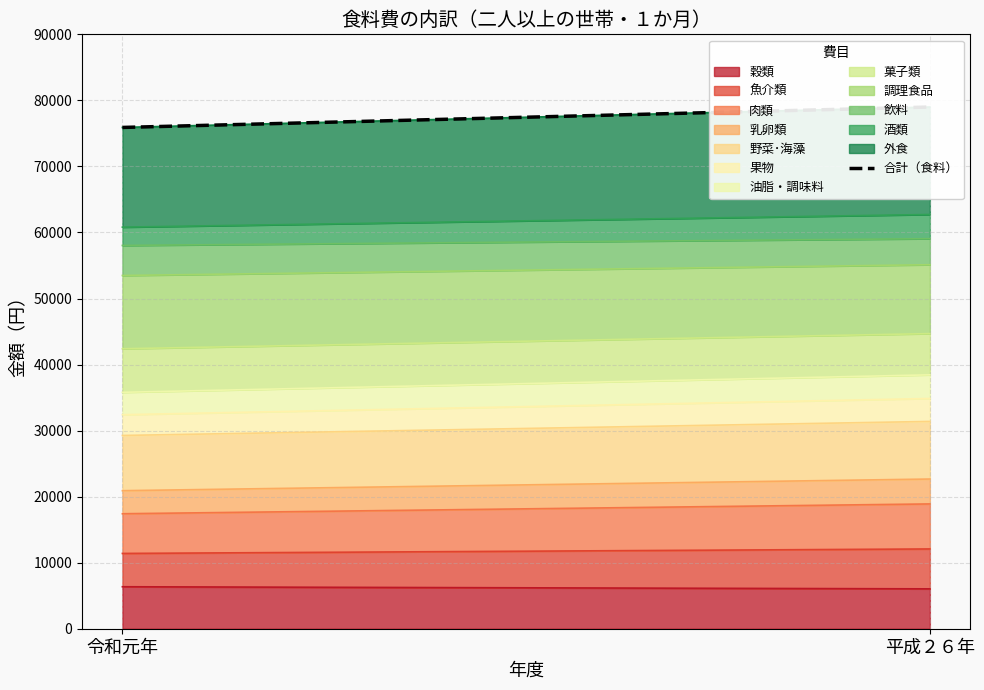

Reading left to right, list all the values displayed in this chart.

令和元年=75901	平成２６年=78995